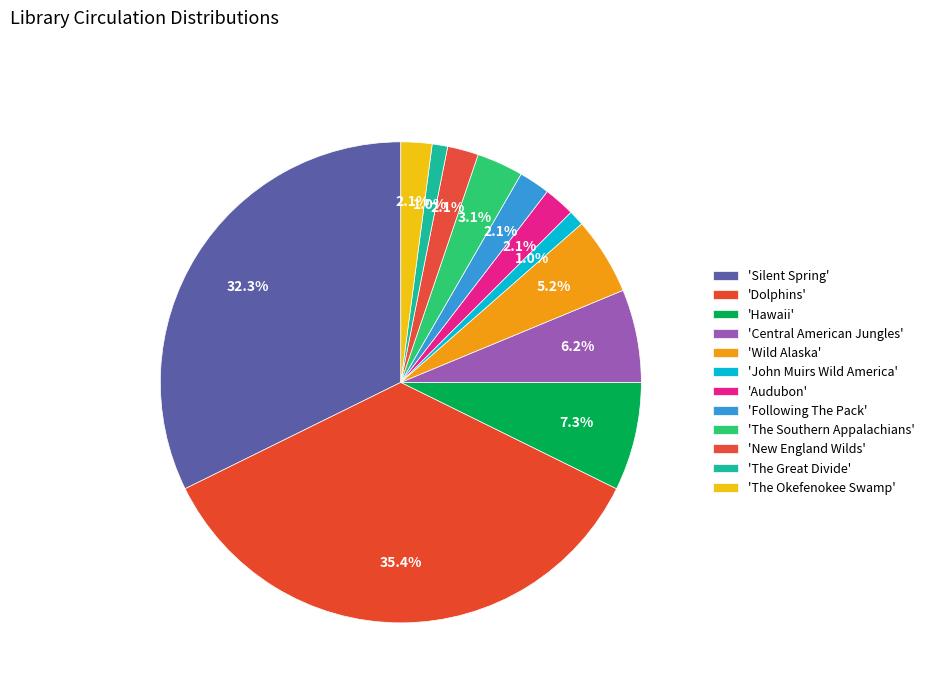

Count the number of slices in the pie.

12